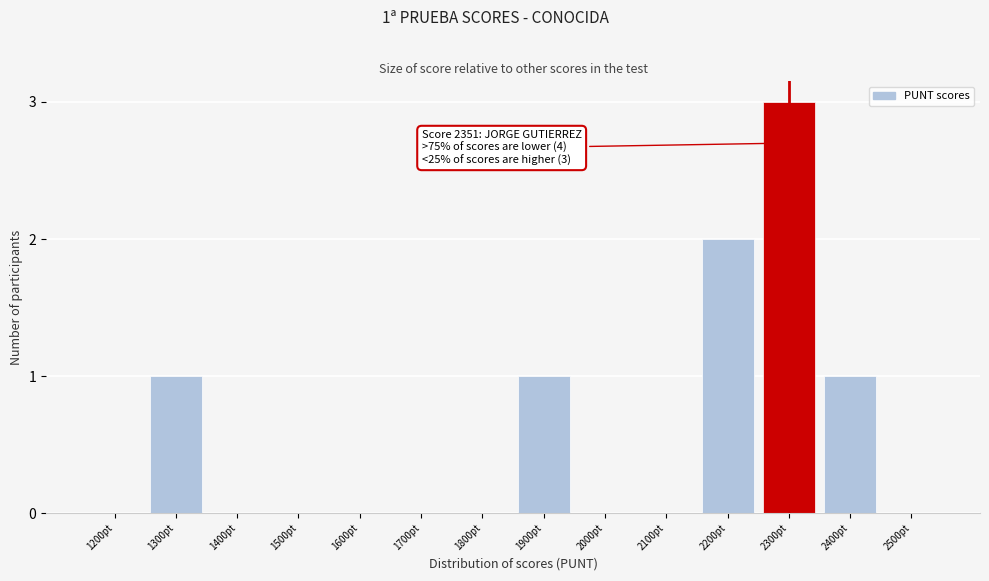

Reading left to right, extract all data points from this chart.

1200pt=0	1300pt=1	1400pt=0	1500pt=0	1600pt=0	1700pt=0	1800pt=0	1900pt=1	2000pt=0	2100pt=0	2200pt=2	2300pt=3	2400pt=1	2500pt=0